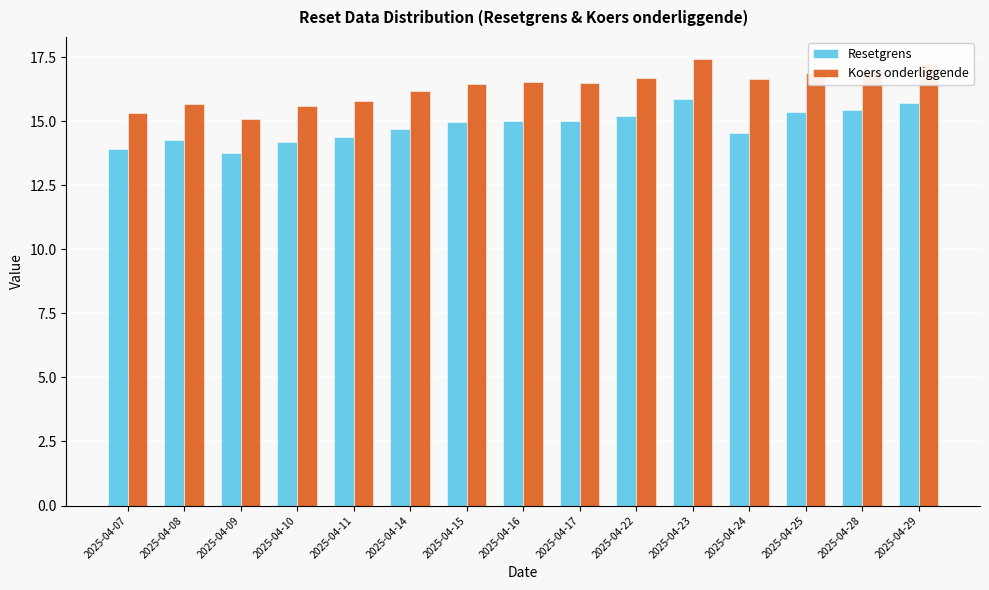

What is the approximate value of Resetgrens at 2025-04-15?

15.0